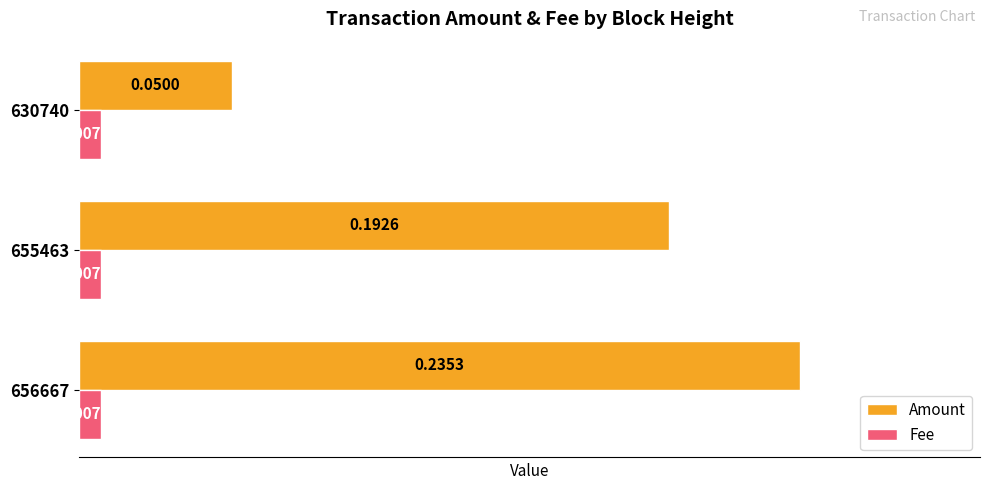

Which series changed the most between 655463 and 630740?

Amount